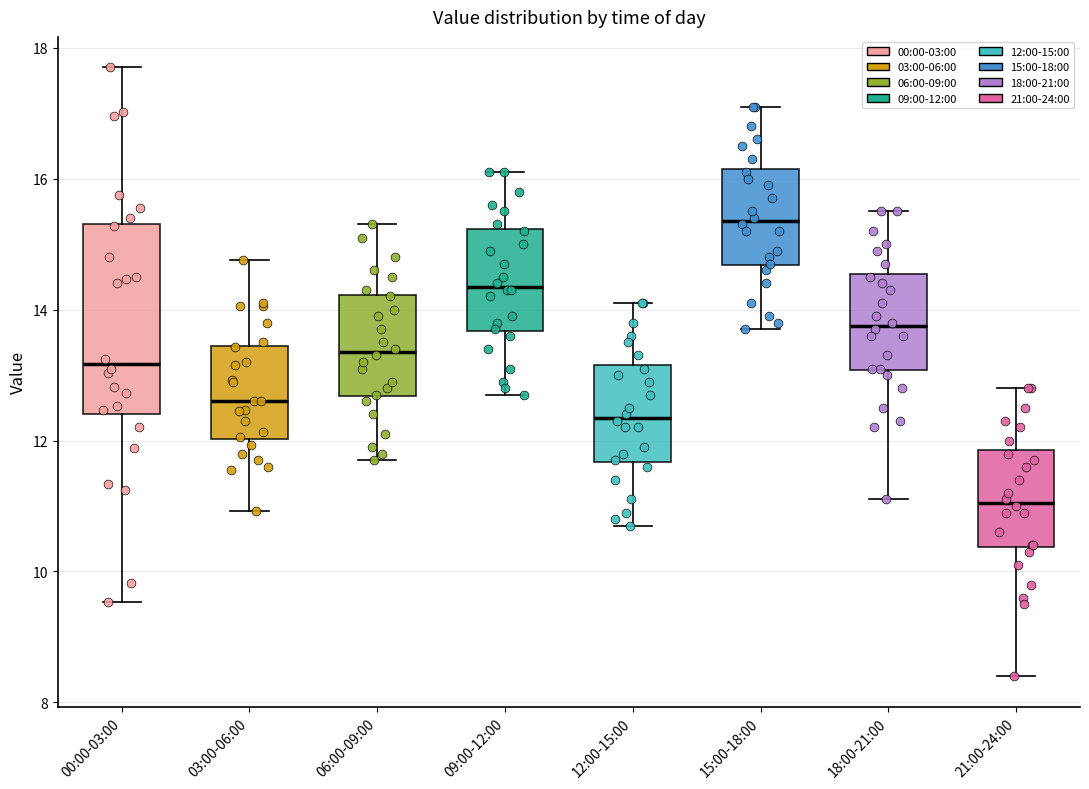

Reading left to right, transcribe this box plot: for each box, give where its median line is, the range the box spans, and where its two whiskers end, as read against the y-axis. The values are not printed on the chart, so give them approximately, as read against the axis.

00:00-03:00: median 13.2, box 12.4 to 15.4, whiskers 9.6 to 17.8
03:00-06:00: median 12.6, box 12.0 to 13.4, whiskers 11.0 to 14.8
06:00-09:00: median 13.4, box 12.6 to 14.2, whiskers 11.8 to 15.4
09:00-12:00: median 14.4, box 13.6 to 15.2, whiskers 12.8 to 16.2
12:00-15:00: median 12.4, box 11.6 to 13.2, whiskers 10.8 to 14.2
15:00-18:00: median 15.4, box 14.6 to 16.2, whiskers 13.8 to 17.2
18:00-21:00: median 13.8, box 13.0 to 14.6, whiskers 11.2 to 15.6
21:00-24:00: median 11.0, box 10.4 to 11.8, whiskers 8.4 to 12.8